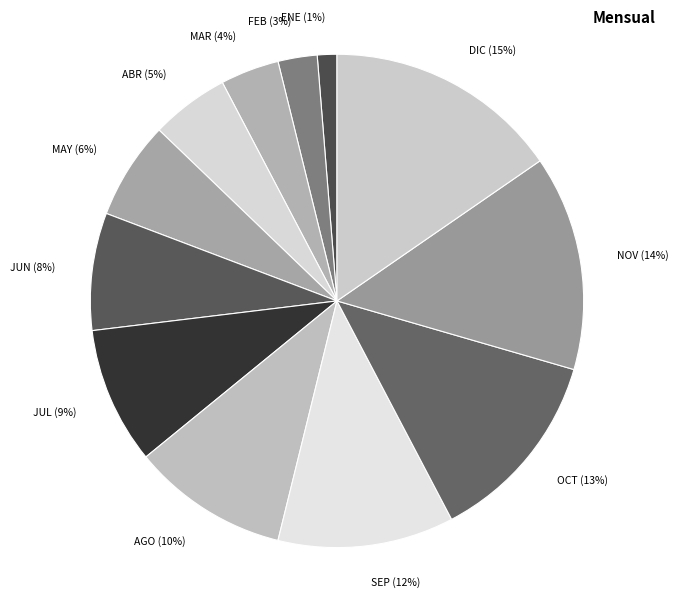

Is the sum of FEB and NOV greater than half?

No